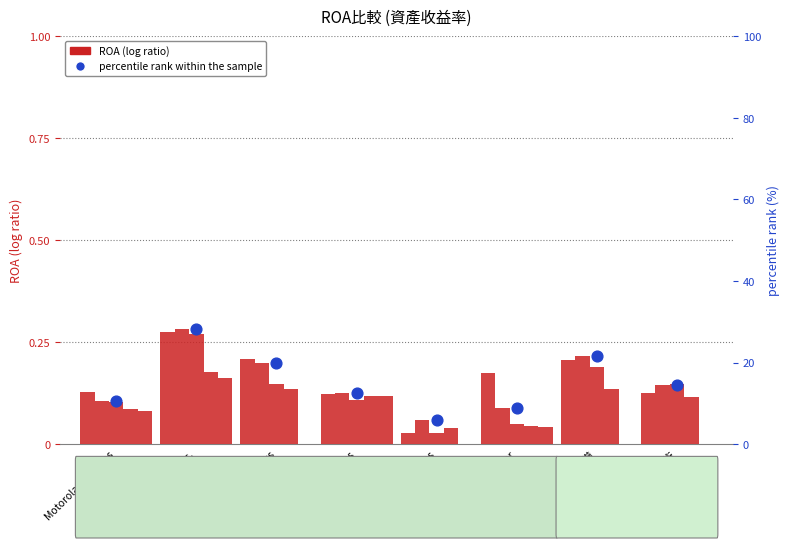

What is the ratio of the value at Apple Inc. to the value at Arista Networks?

1.4